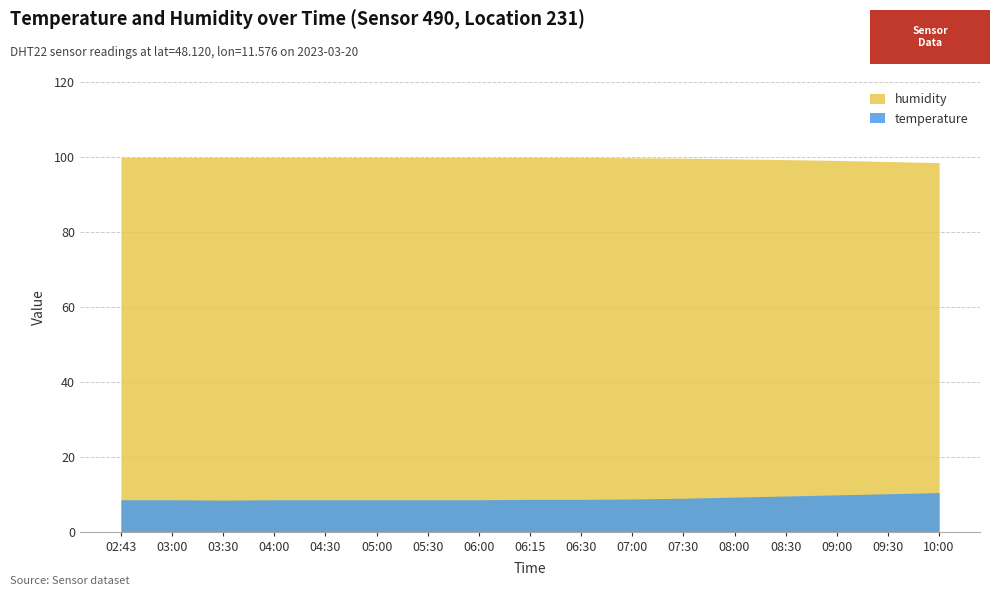

True or false: temperature and humidity cross at least once.

False